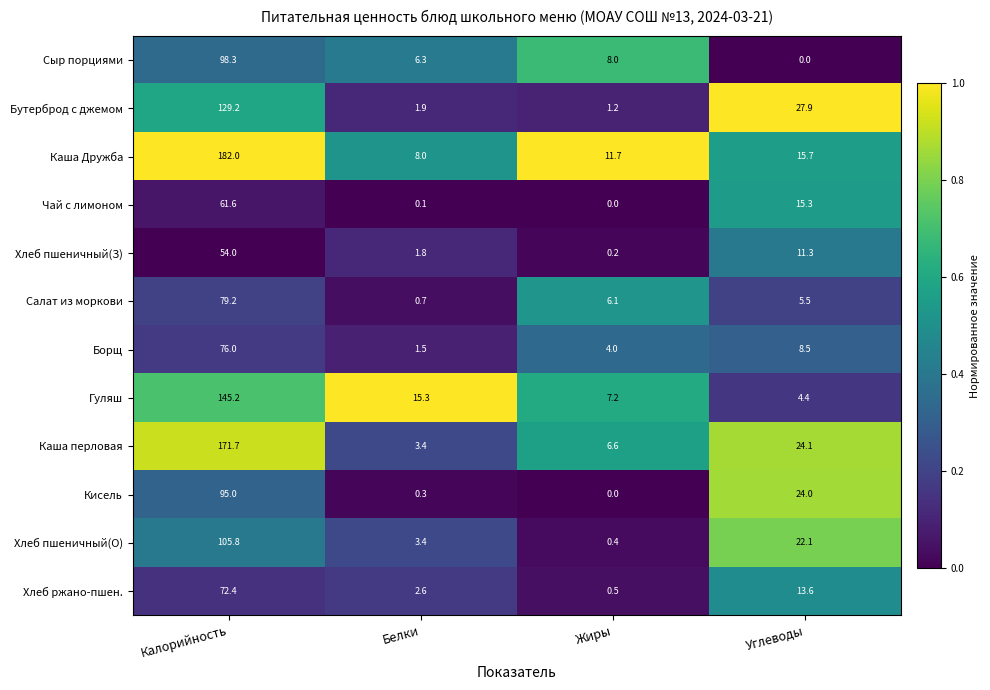

How many distinct data groups are displayed?

12